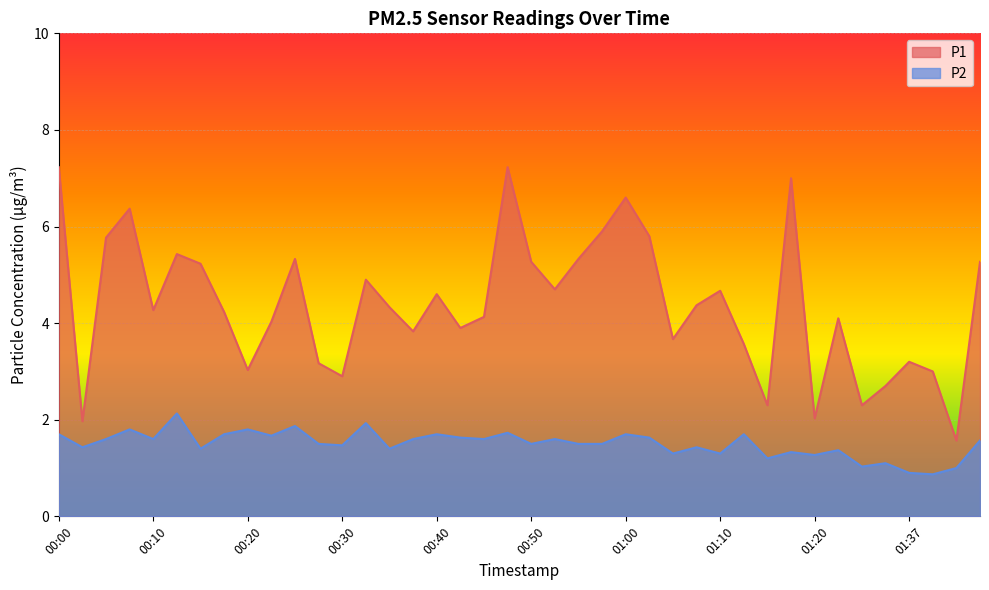

True or false: P1 has a value of 7.5 at 00:25.

False